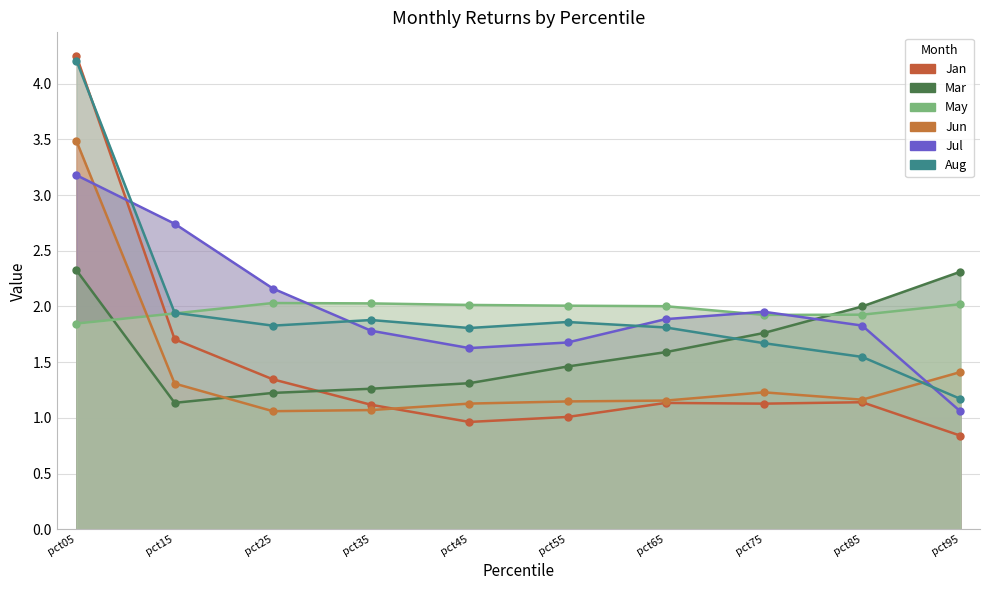

What is the approximate value of Aug at pct55?

1.9